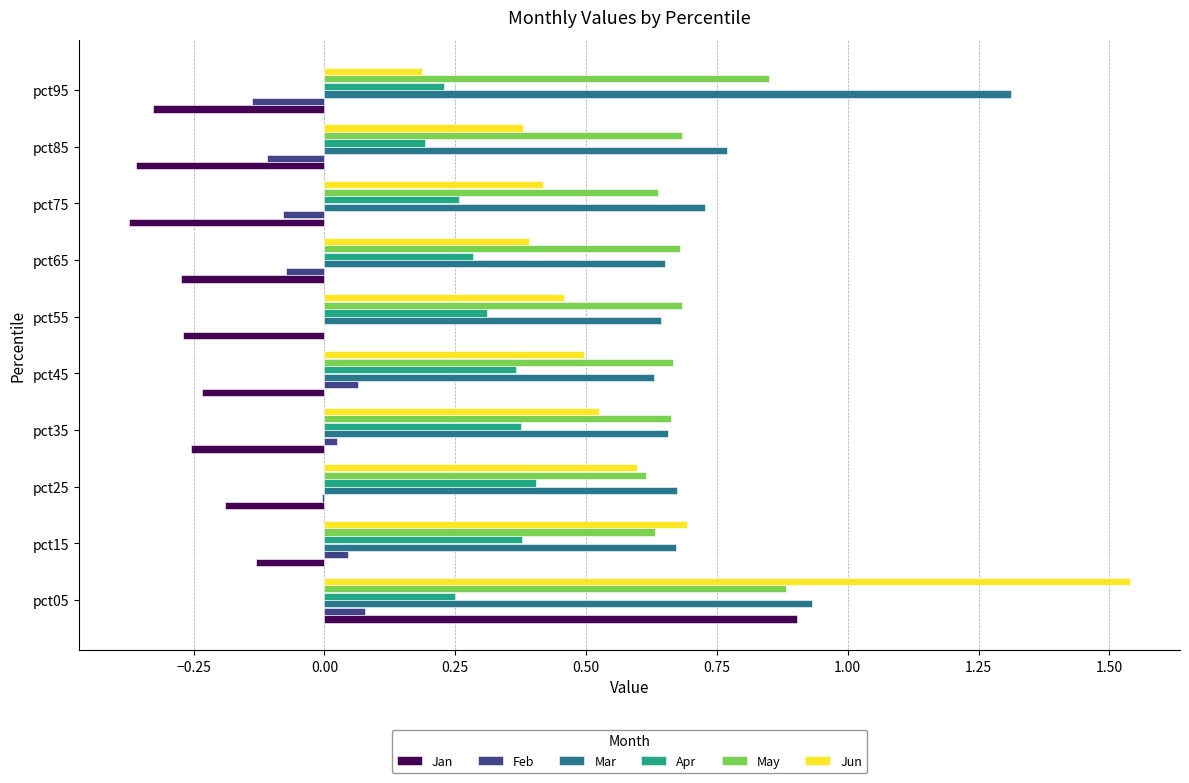

At which category is the sum across all series the highest?

pct05